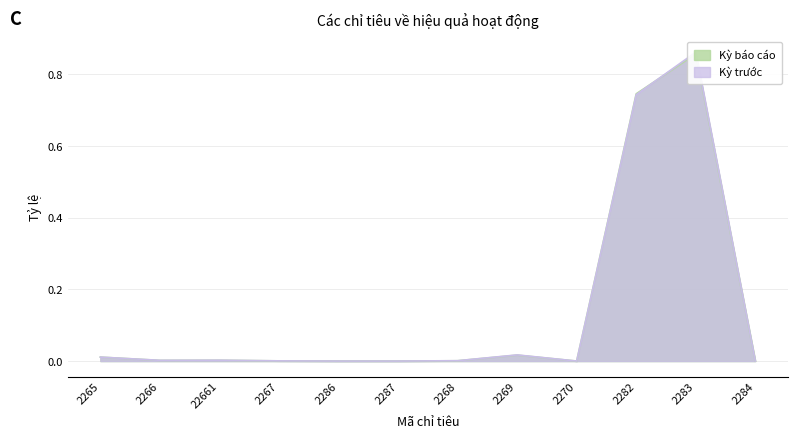

List the series in order of their overall mean, highest first.

Kỳ trước, Kỳ báo cáo